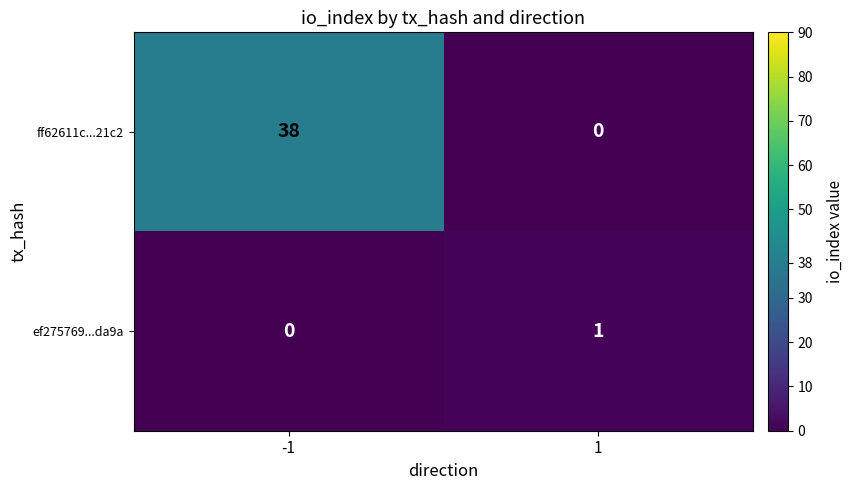

How many data points does each series have?

2